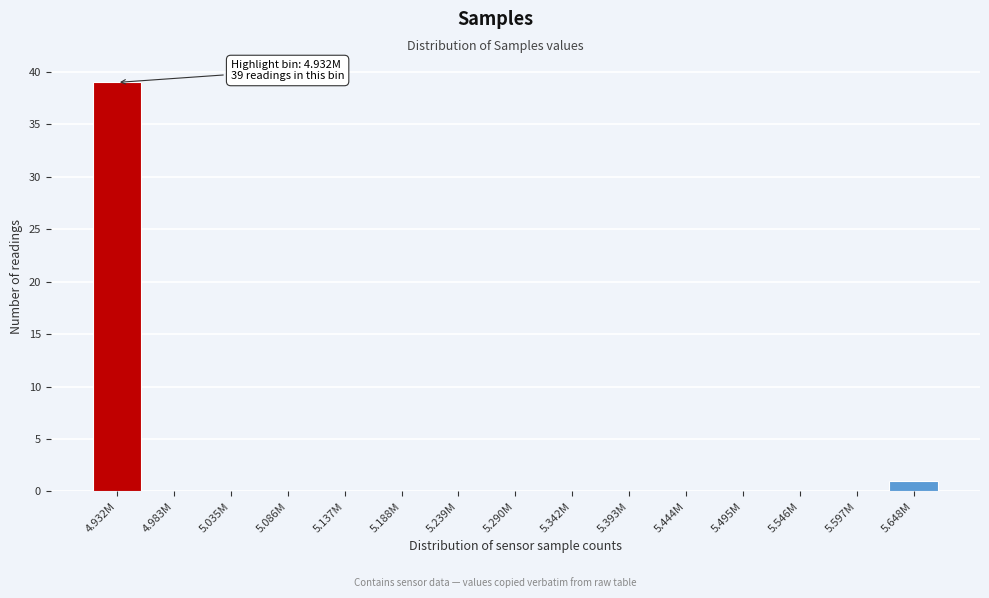

Reading left to right, what are all the values shown in this chart?

4.932M=39	4.983M=0	5.035M=0	5.086M=0	5.137M=0	5.188M=0	5.239M=0	5.290M=0	5.342M=0	5.393M=0	5.444M=0	5.495M=0	5.546M=0	5.597M=0	5.648M=1